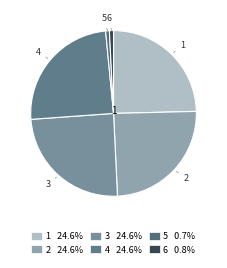

What is the ratio of the value at 3 to the value at 5?

33.9